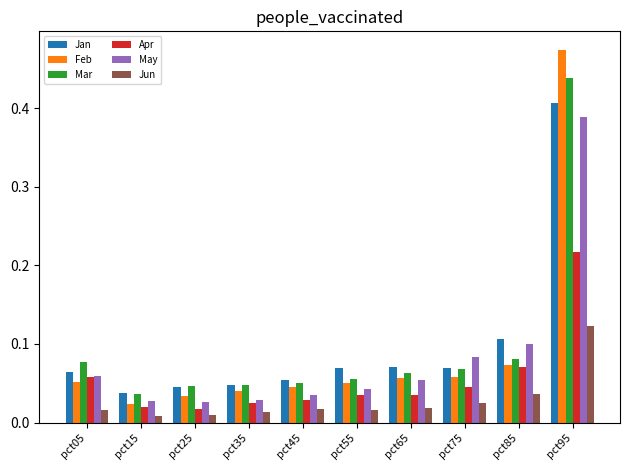

At which category does the chart reach its peak across all series?

pct95